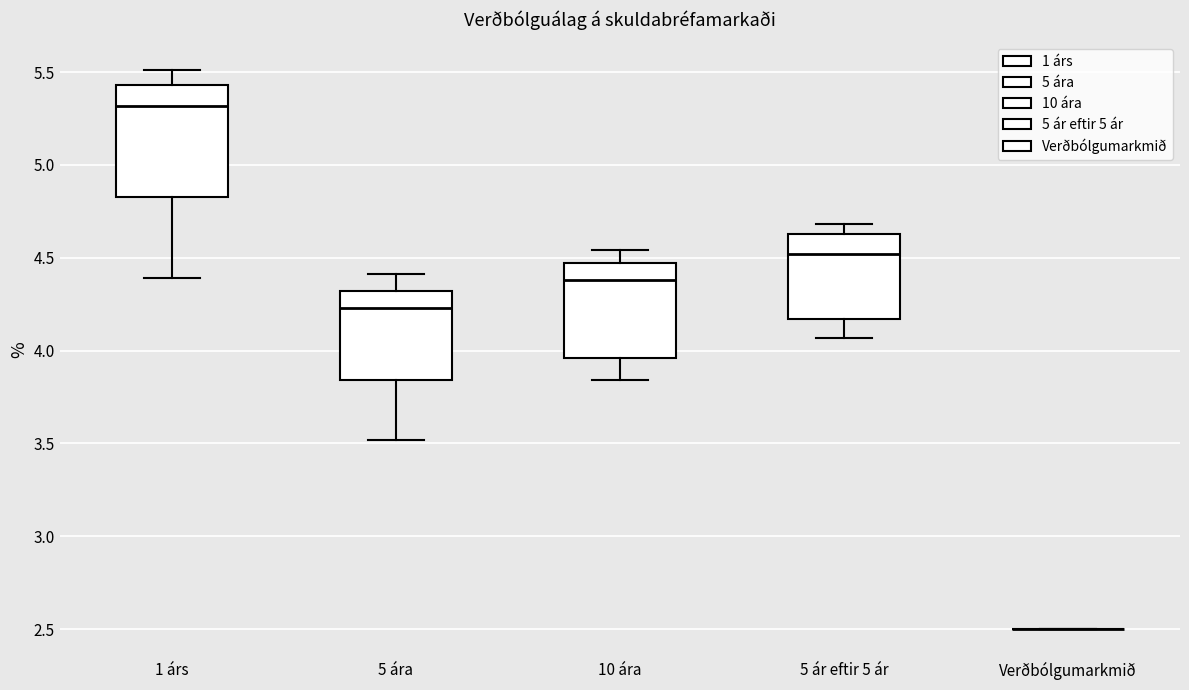

Where does the median line of the box for 5 ár eftir 5 ár sit on the y-axis? The values are not printed on the chart, so give them approximately, as read against the axis.

4.50